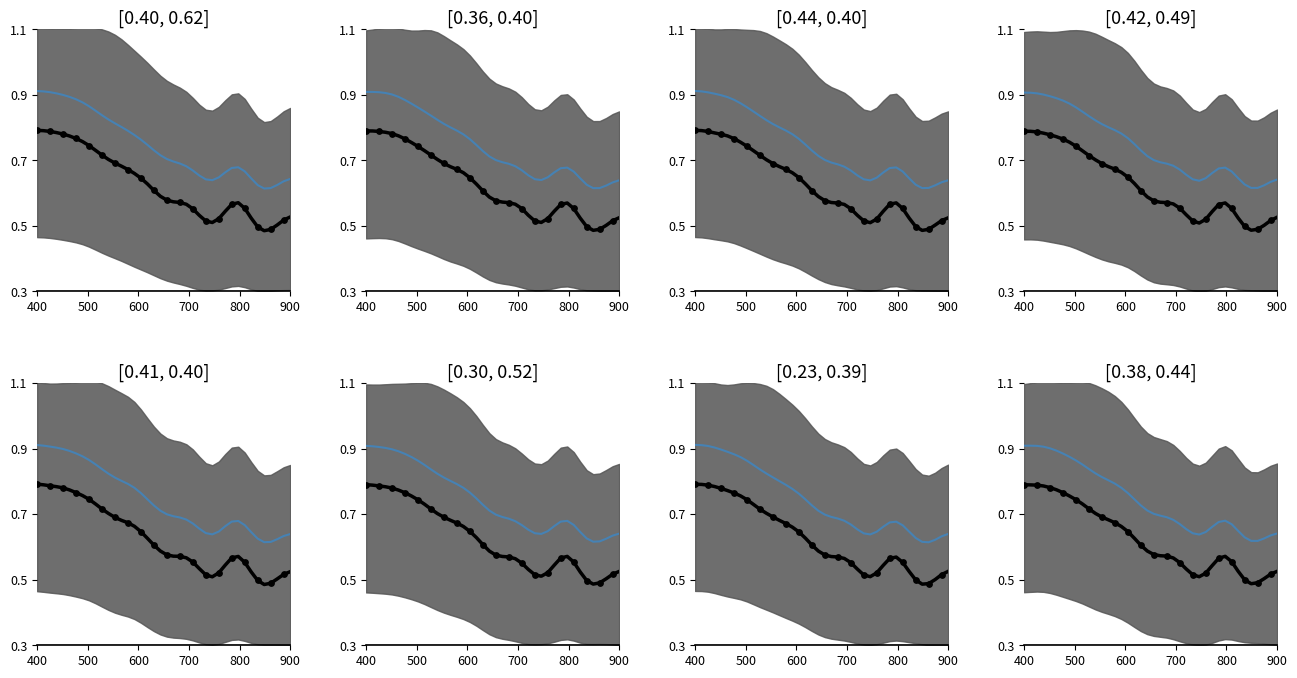

Which series has the largest total across all categories?

blue line